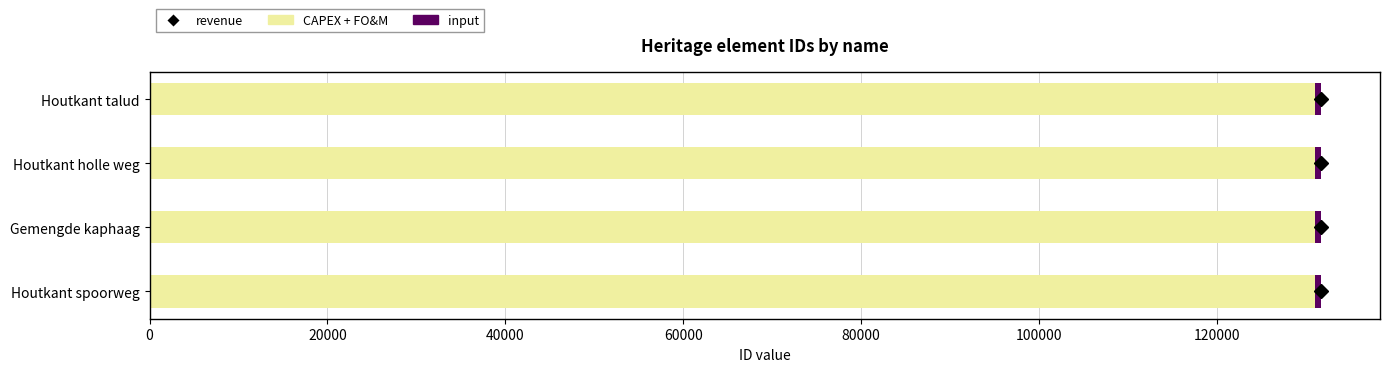

The CAPEX + FO&M series shows 131000 at Houtkant talud. True or false?

True